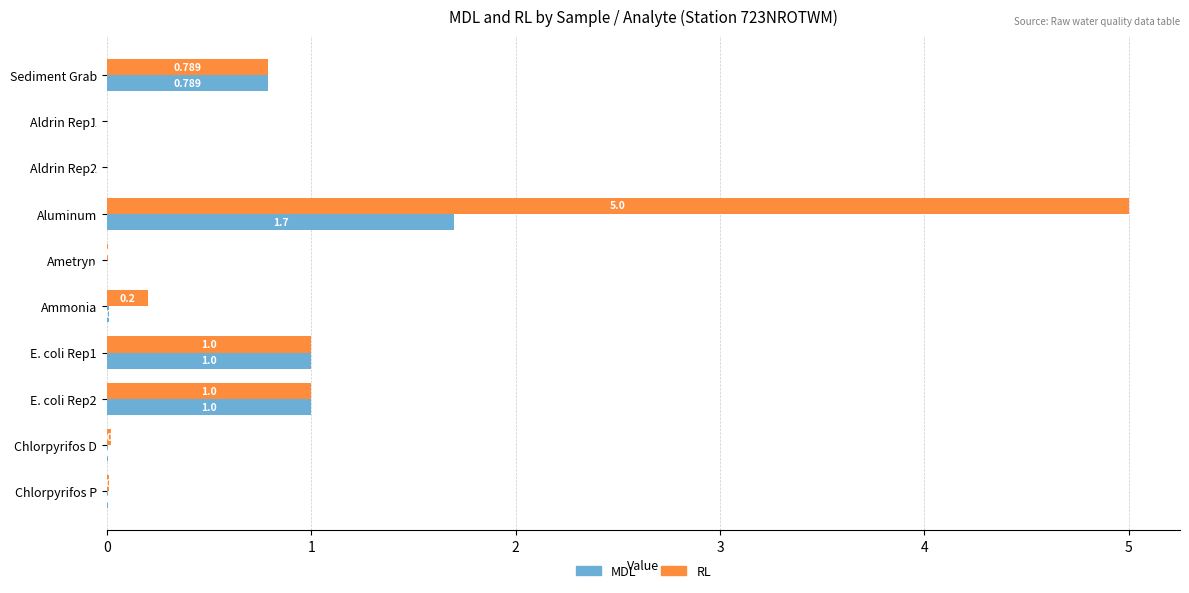

What are all the series names shown in the legend?

MDL, RL